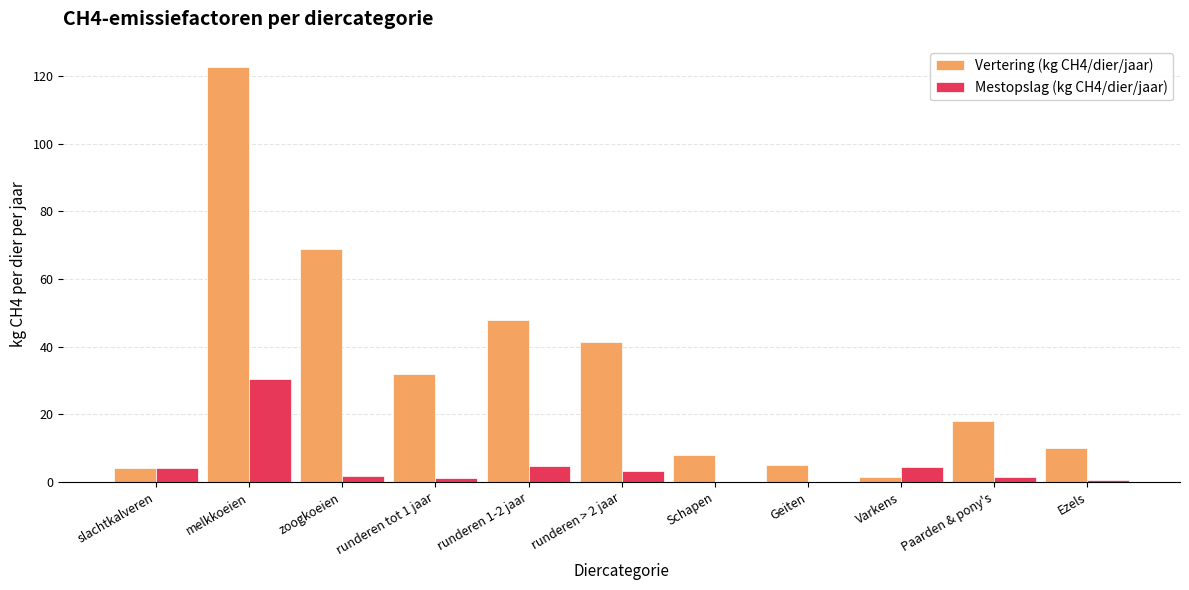

What is the sum of all Vertering (kg CH4/dier/jaar) values?

359.4